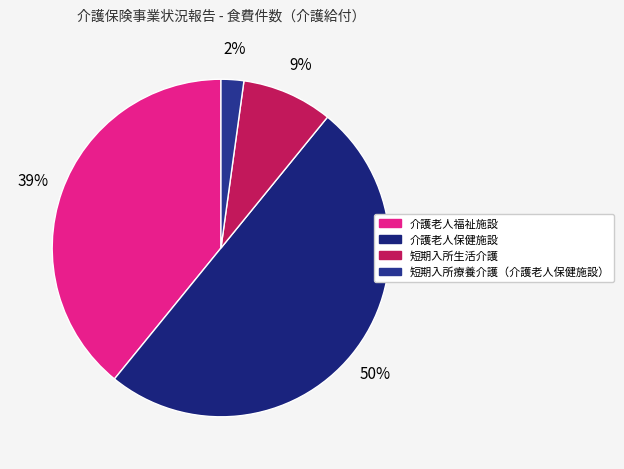

Combined, what portion of the pie is 短期入所療養介護（介護老人保健施設） and 介護老人保健施設?

52.2%